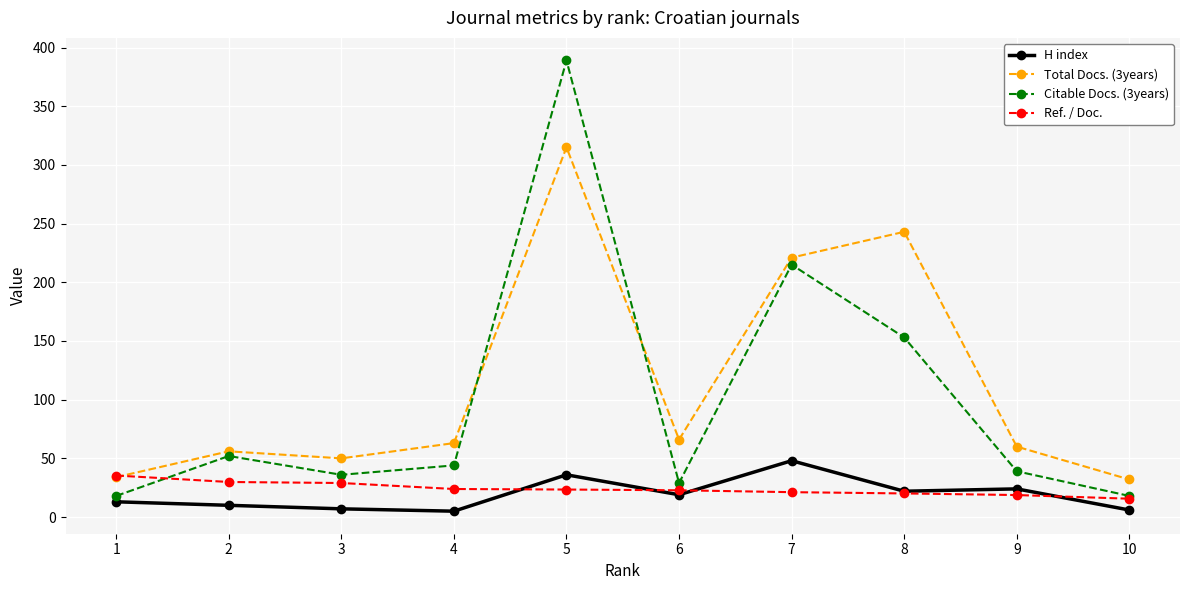

What is the lowest value of the Citable Docs. (3years) series?

18.0